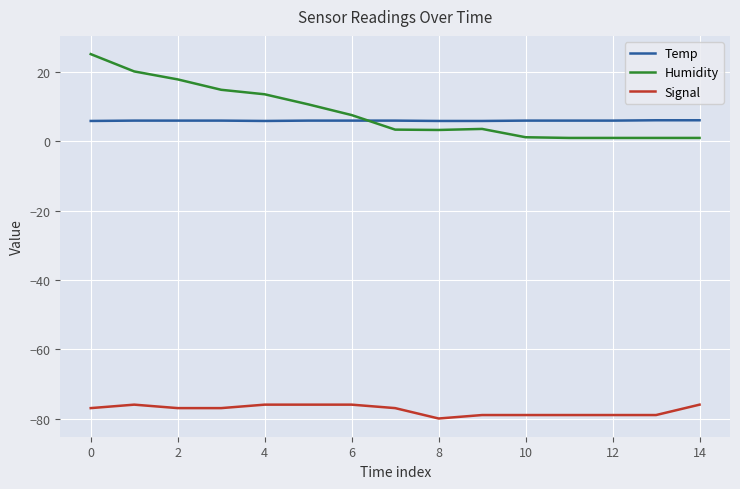

What is the difference between the maximum and minimum values in the Signal series?

4.0